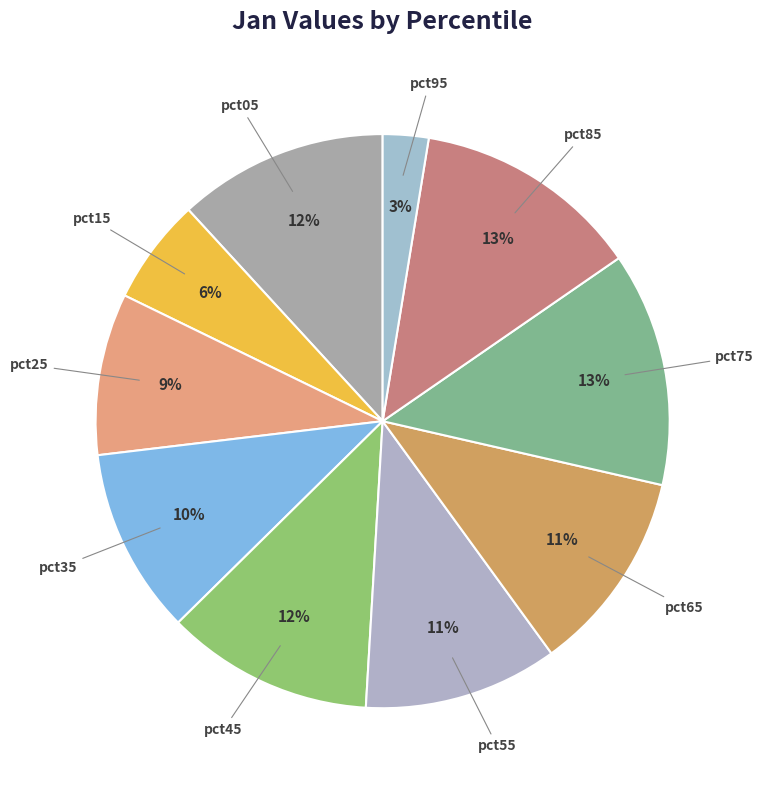

To the nearest percent, what is the combined percentage of pct25 and pct45?

21%